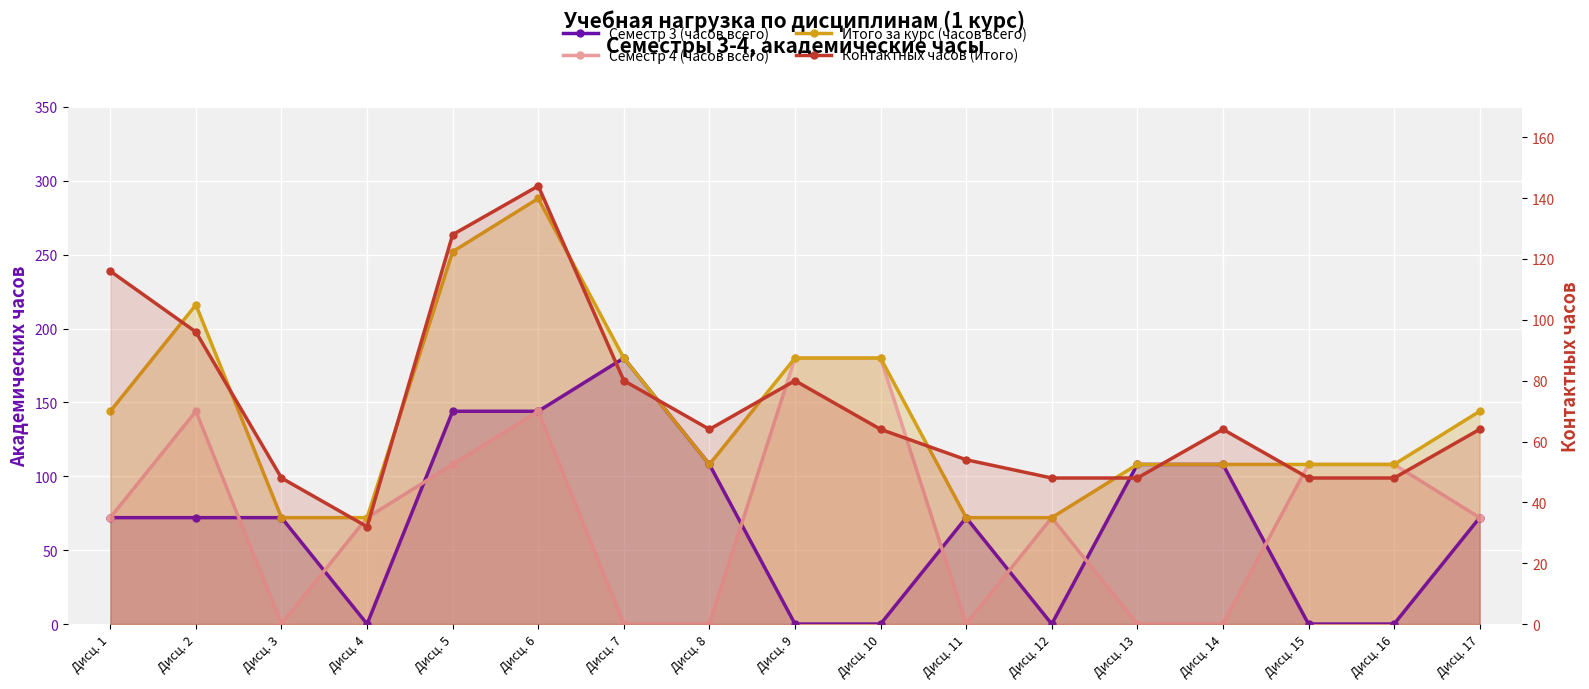

Reading left to right, transcribe all the data shown in this chart.

Семестр 3 (часов всего): Дисц. 1=72	Дисц. 2=72	Дисц. 3=72	Дисц. 4=0	Дисц. 5=144	Дисц. 6=144	Дисц. 7=180	Дисц. 8=108	Дисц. 9=0	Дисц. 10=0	Дисц. 11=72	Дисц. 12=0	Дисц. 13=108	Дисц. 14=108	Дисц. 15=0	Дисц. 16=0	Дисц. 17=72
Семестр 4 (часов всего): Дисц. 1=72	Дисц. 2=144	Дисц. 3=0	Дисц. 4=72	Дисц. 5=108	Дисц. 6=144	Дисц. 7=0	Дисц. 8=0	Дисц. 9=180	Дисц. 10=180	Дисц. 11=0	Дисц. 12=72	Дисц. 13=0	Дисц. 14=0	Дисц. 15=108	Дисц. 16=108	Дисц. 17=72
Итого за курс (часов всего): Дисц. 1=144	Дисц. 2=216	Дисц. 3=72	Дисц. 4=72	Дисц. 5=252	Дисц. 6=288	Дисц. 7=180	Дисц. 8=108	Дисц. 9=180	Дисц. 10=180	Дисц. 11=72	Дисц. 12=72	Дисц. 13=108	Дисц. 14=108	Дисц. 15=108	Дисц. 16=108	Дисц. 17=144
Контактных часов (итого): Дисц. 1=116	Дисц. 2=96	Дисц. 3=48	Дисц. 4=32	Дисц. 5=128	Дисц. 6=144	Дисц. 7=80	Дисц. 8=64	Дисц. 9=80	Дисц. 10=64	Дисц. 11=54	Дисц. 12=48	Дисц. 13=48	Дисц. 14=64	Дисц. 15=48	Дисц. 16=48	Дисц. 17=64